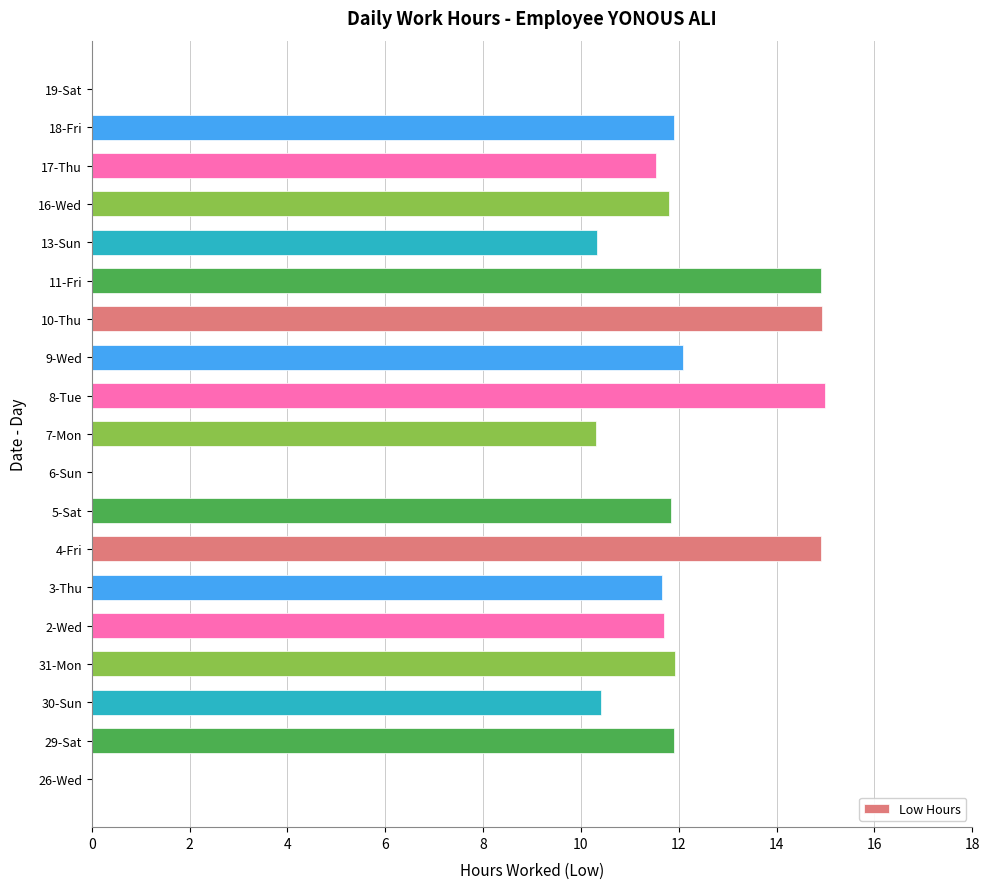

What is the sum of all values?

197.1